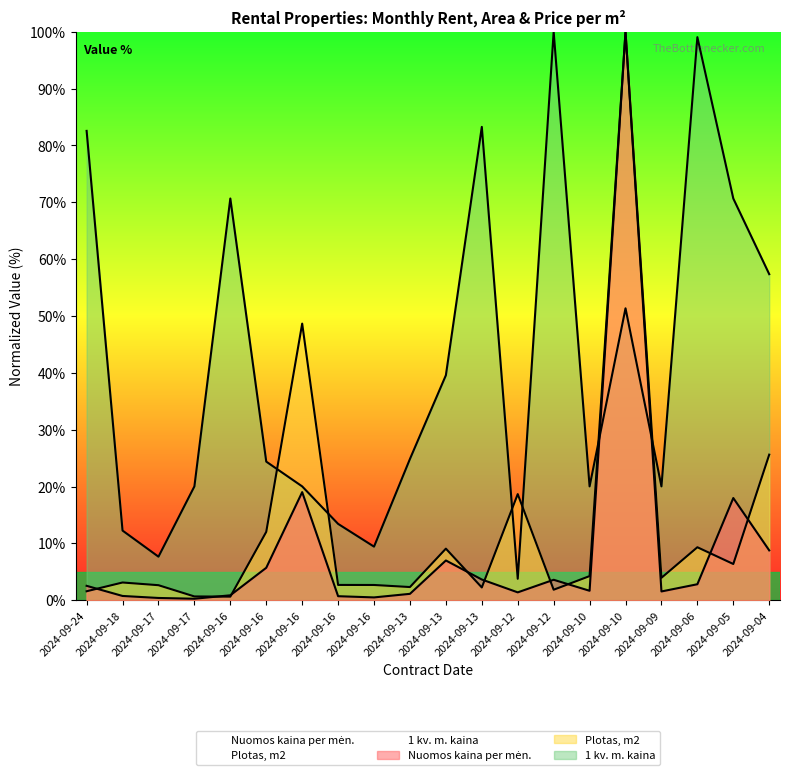

True or false: Nuomos kaina per mėn. has more than 0 interior local peaks.

True